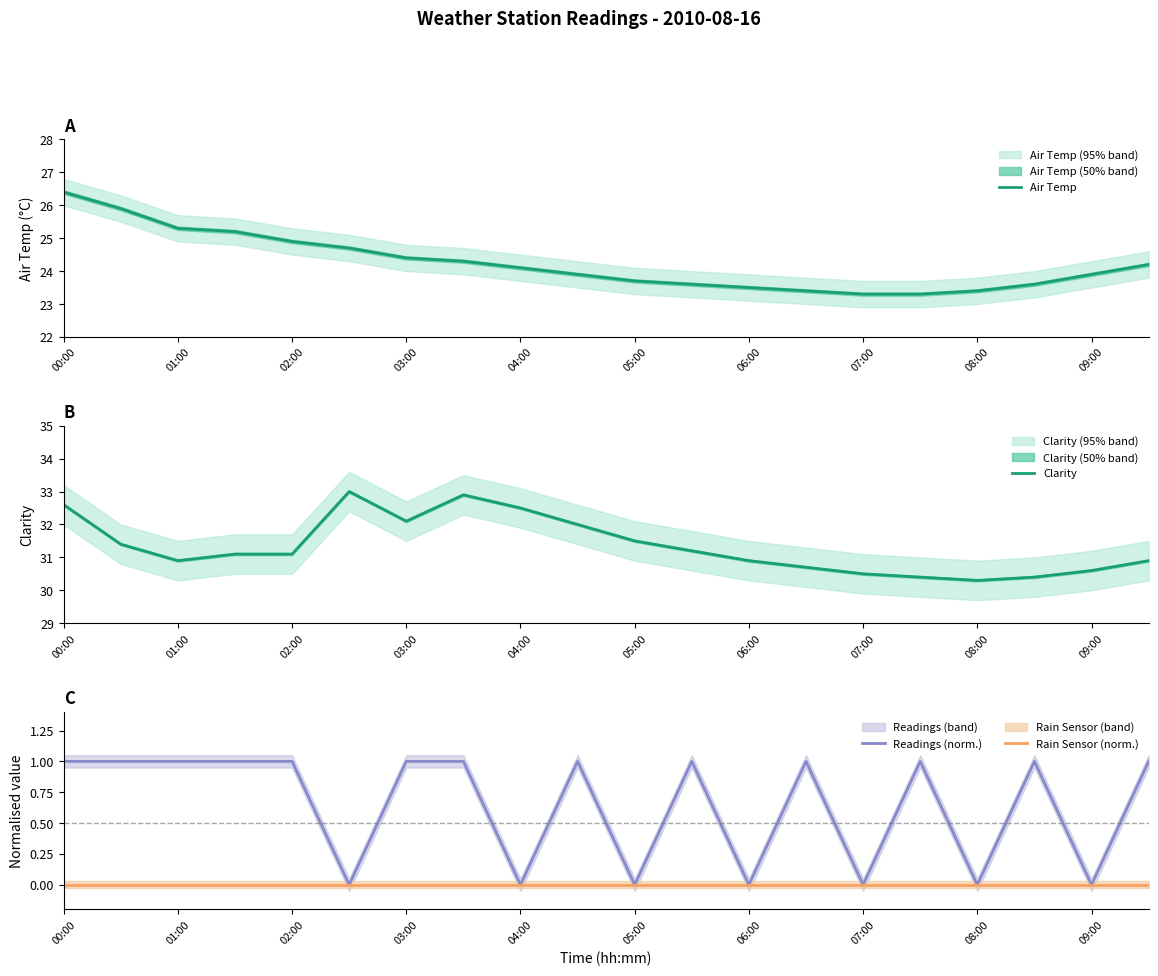

Reading left to right, transcribe all the data shown in this chart.

Air Temp: 26.4	25.9	25.3	25.2	24.9	24.7	24.4	24.3	24.1	23.9	23.7	23.6	23.5	23.4	23.3	23.3	23.4	23.6	23.9	24.2
Clarity: 32.6	31.4	30.9	31.1	31.1	33.0	32.1	32.9	32.5	32.0	31.5	31.2	30.9	30.7	30.5	30.4	30.3	30.4	30.6	30.9
Readings (norm.): 1.0	1.0	1.0	1.0	1.0	0.0	1.0	1.0	0.0	1.0	0.0	1.0	0.0	1.0	0.0	1.0	0.0	1.0	0.0	1.0
Rain Sensor (norm.): 0.0	0.0	0.0	0.0	0.0	0.0	0.0	0.0	0.0	0.0	0.0	0.0	0.0	0.0	0.0	0.0	0.0	0.0	0.0	0.0